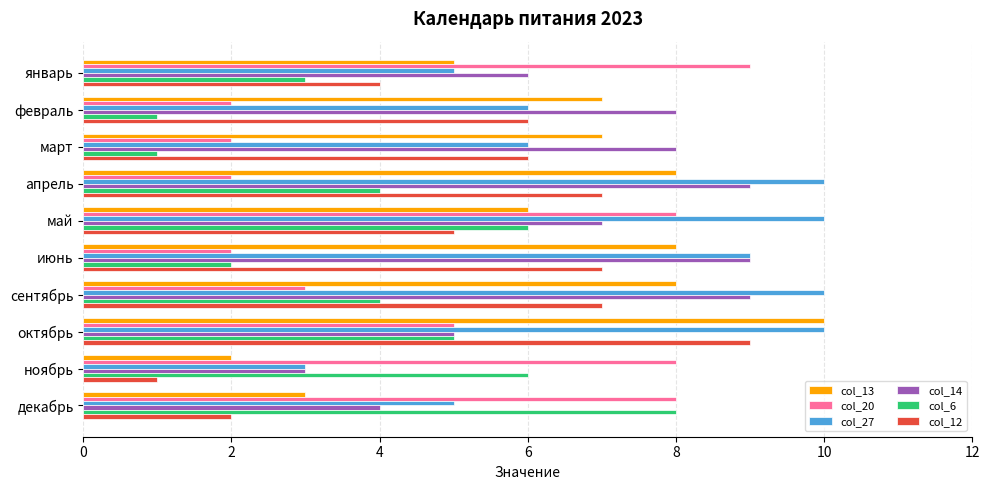

The col_13 series shows 11 at февраль. True or false?

False